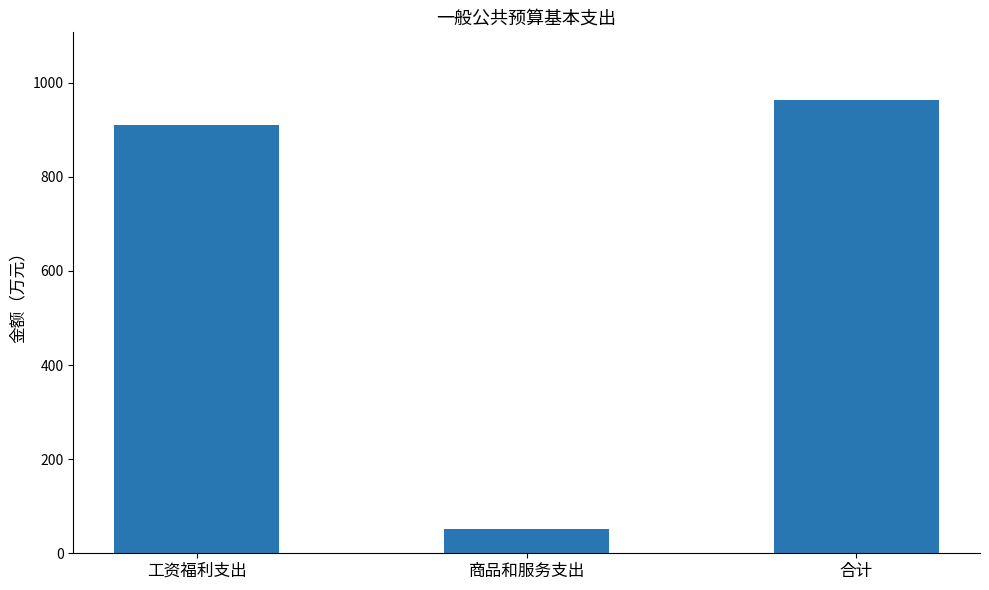

What position from the left is 工资福利支出?

1